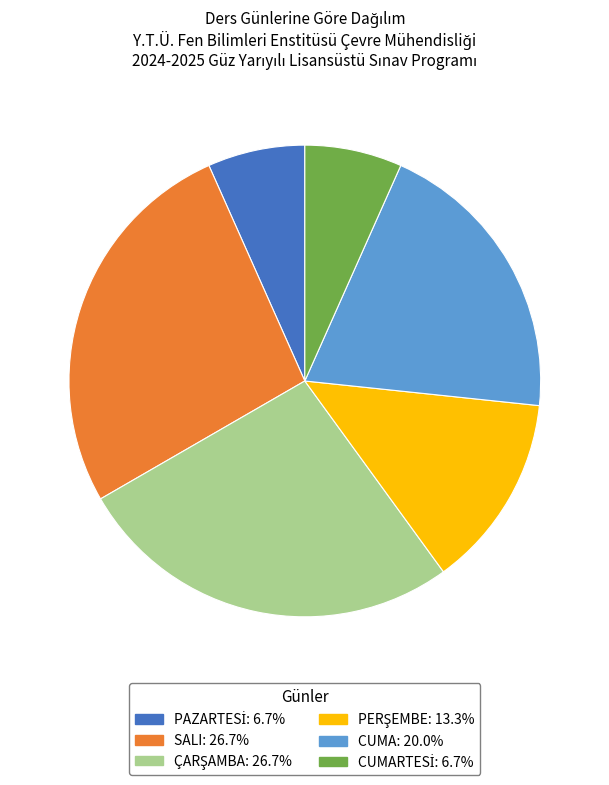

Is there a majority slice in this chart?

No